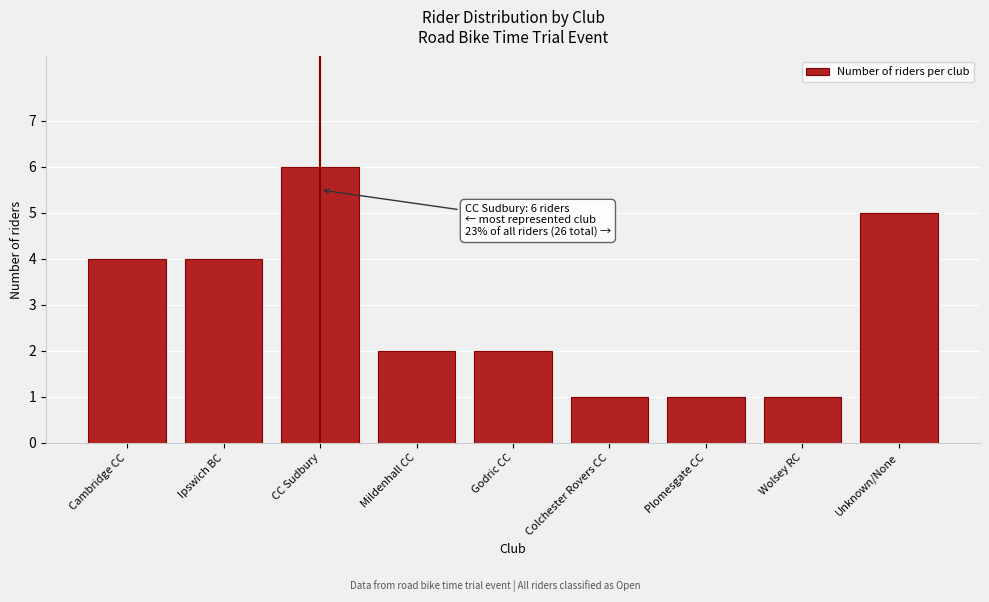

Reading left to right, list all the values displayed in this chart.

Cambridge CC=4	Ipswich BC=4	CC Sudbury=6	Mildenhall CC=2	Godric CC=2	Colchester Rovers CC=1	Plomesgate CC=1	Wolsey RC=1	Unknown/None=5